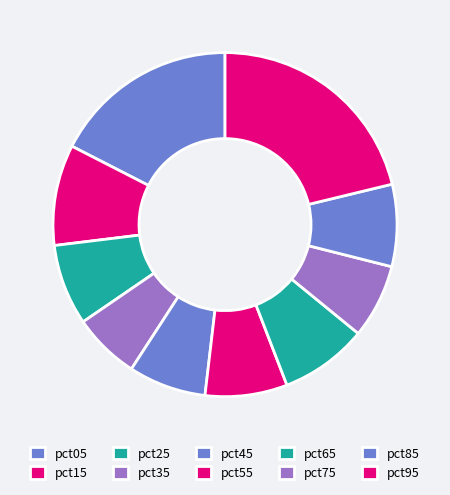

Do pct85 and pct65 together represent more than half of the pie?

No